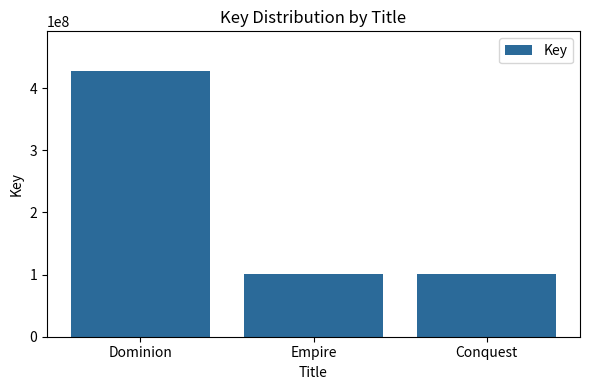

What is the average value?

209223642